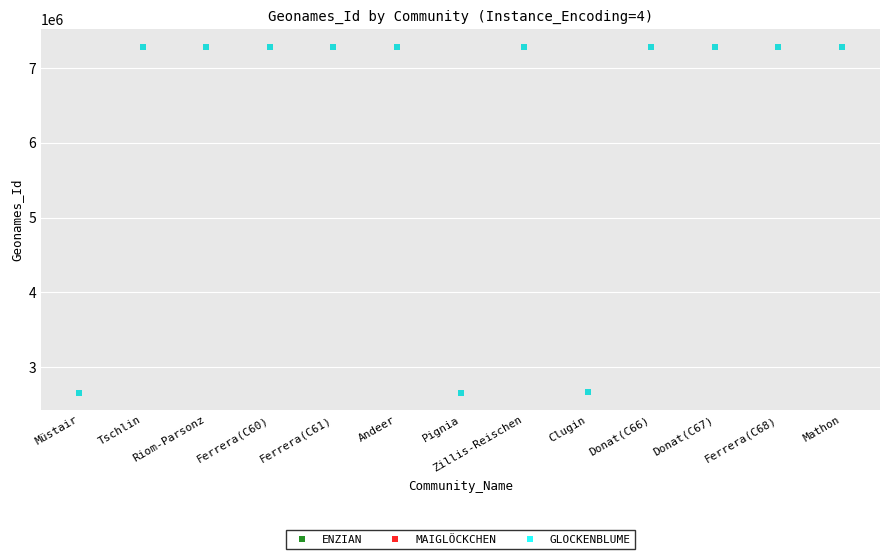

Where is the first local minimum for GLOCKENBLUME?

Pignia